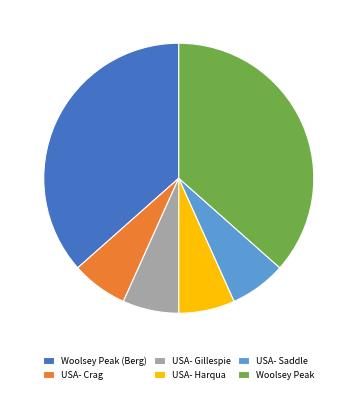

Is there a majority slice in this chart?

No